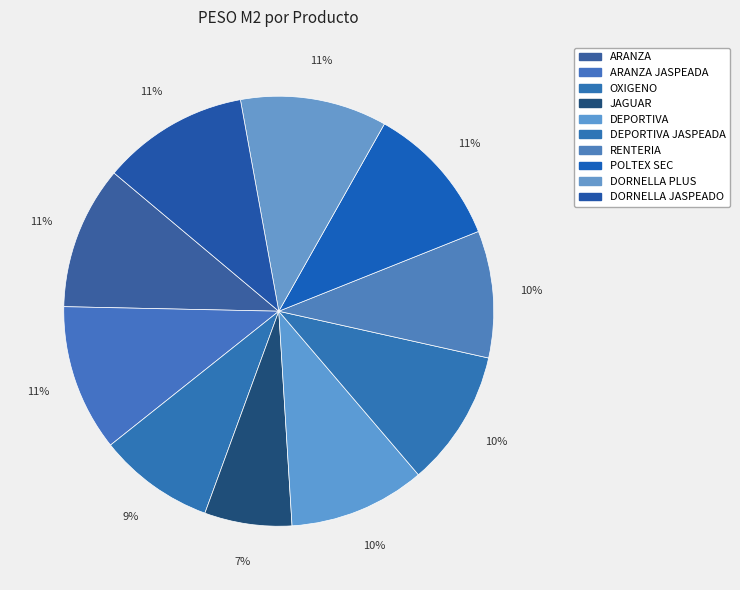

How many segments does this pie chart have?

10